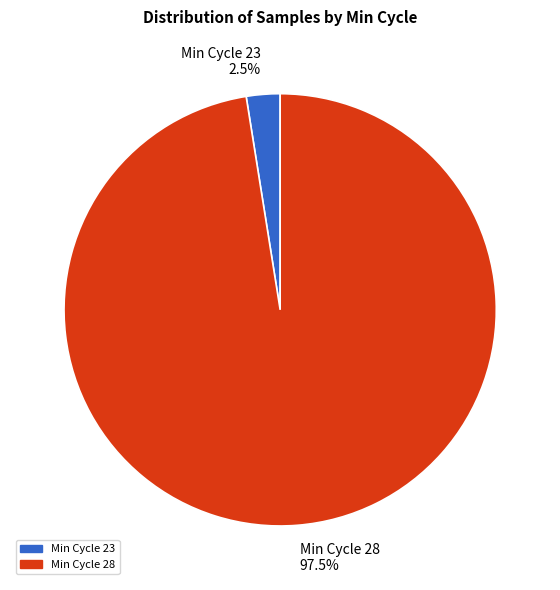

Combined, what portion of the pie is Min Cycle 28 and Min Cycle 23?

100.0%